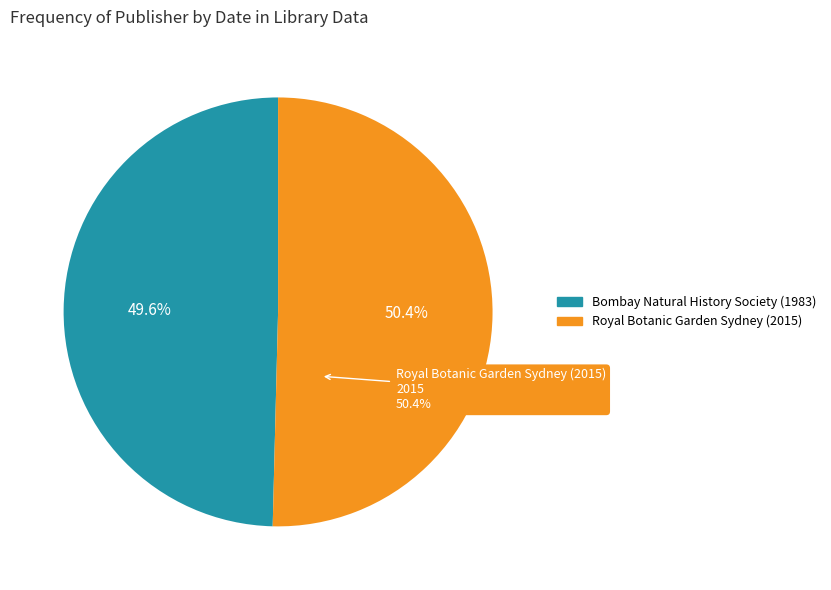

The Bombay Natural History Society (1983) slice represents 50% of the pie. True or false?

True